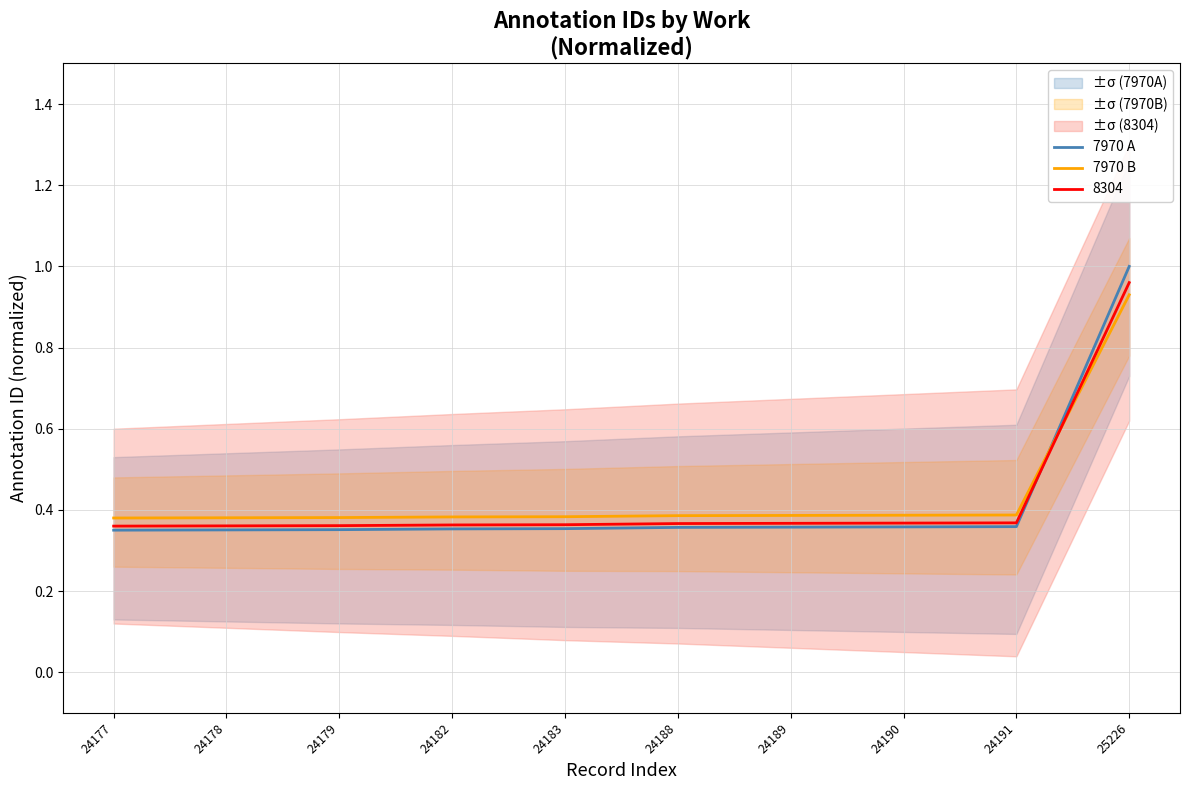

At which label does 7970 A reach its peak?

25226